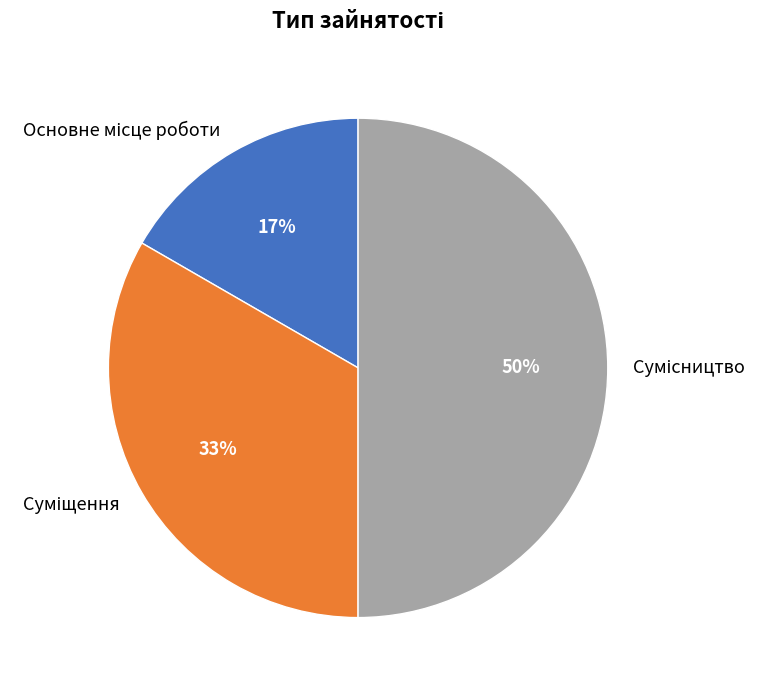

To the nearest percent, what is the difference between the largest and smallest slice percentages?

33%